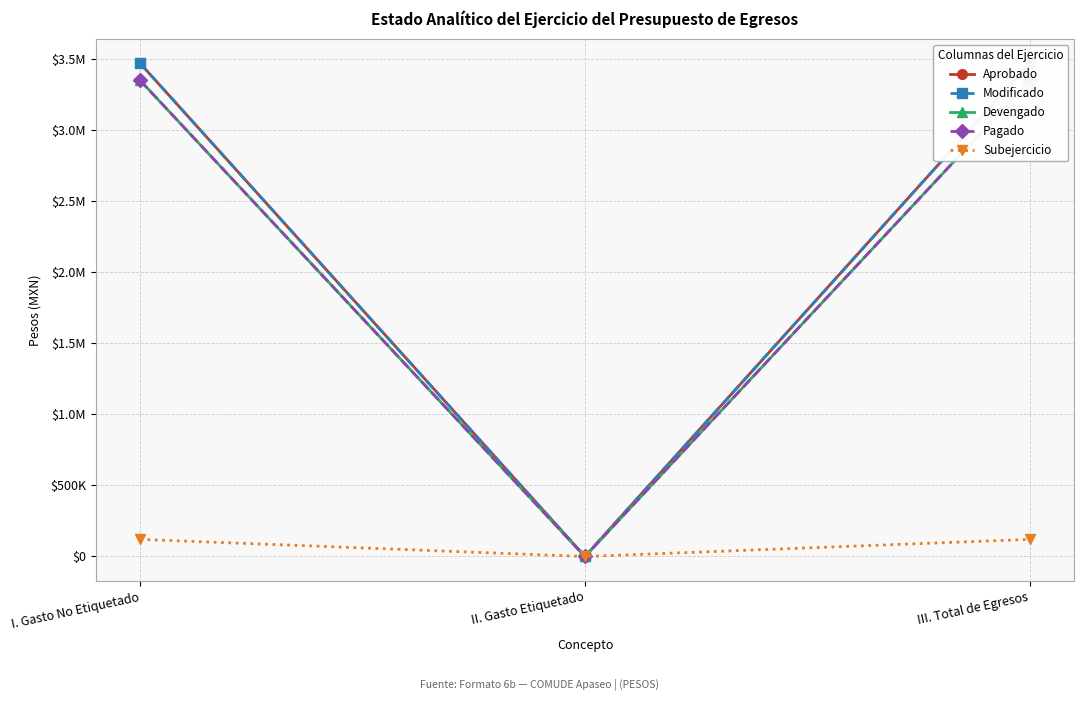

What is the label of the 1st point from the right?

III. Total de Egresos